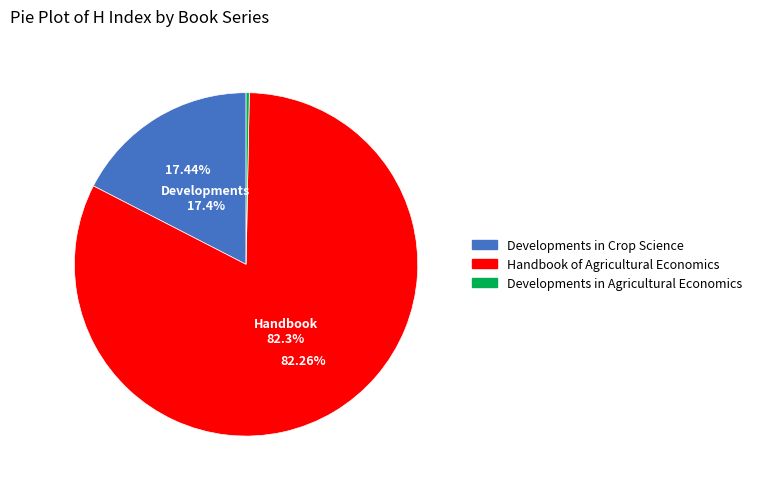

To the nearest percent, what is the average slice percentage?

33%